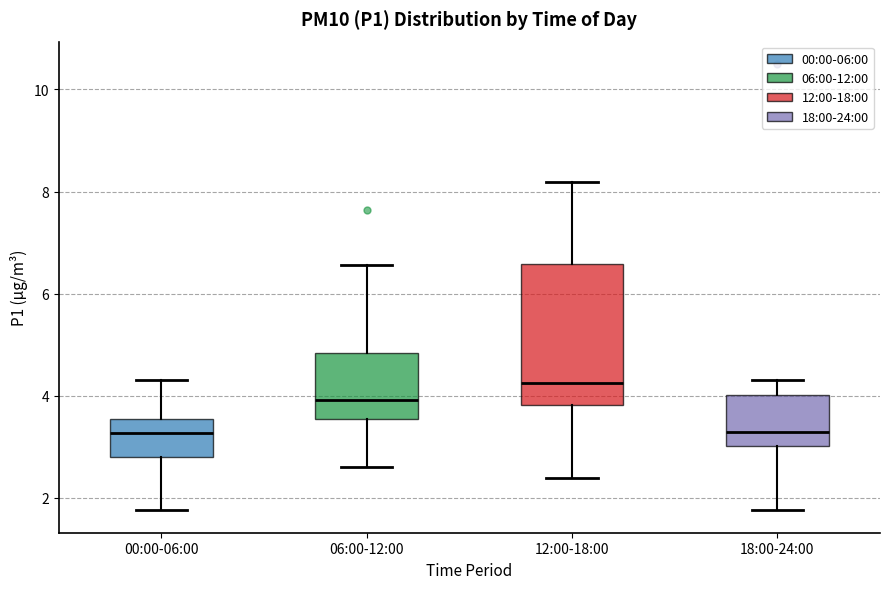

Reading left to right, transcribe this box plot: for each box, give where its median line is, the range the box spans, and where its two whiskers end, as read against the y-axis. The values are not printed on the chart, so give them approximately, as read against the axis.

00:00-06:00: median 3.2, box 2.8 to 3.6, whiskers 1.8 to 4.4
06:00-12:00: median 4.0, box 3.6 to 4.8, whiskers 2.6 to 6.6
12:00-18:00: median 4.2, box 3.8 to 6.6, whiskers 2.4 to 8.2
18:00-24:00: median 3.2, box 3.0 to 4.0, whiskers 1.8 to 4.4